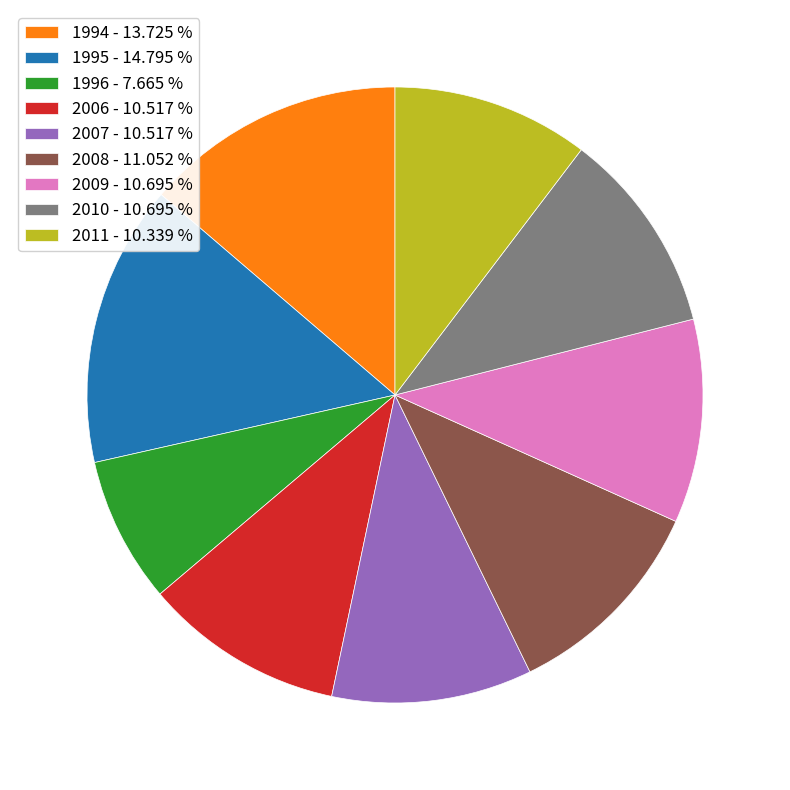

Is there a majority slice in this chart?

No